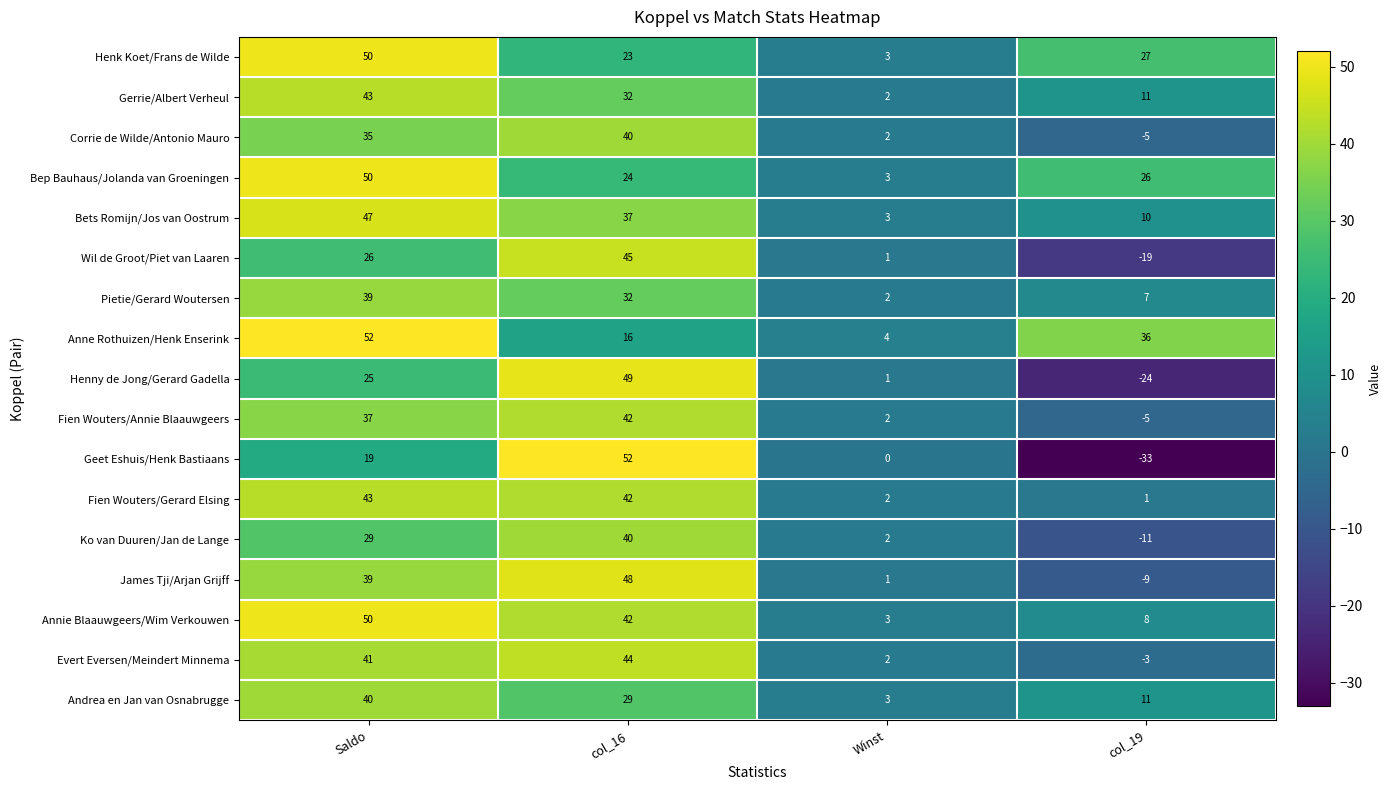

At which label does Annie Blaauwgeers/Wim Verkouwen first exceed 42?

Saldo